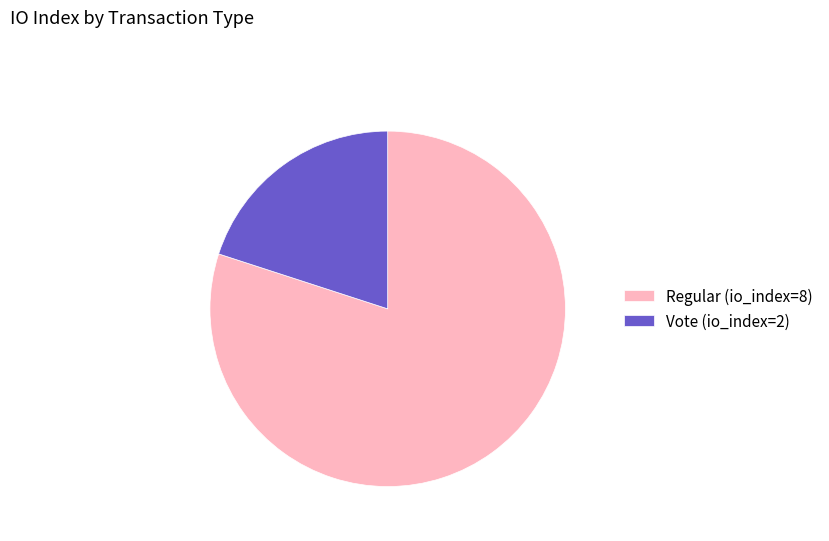

Does Regular (io_index=8) represent more than half of the total?

Yes